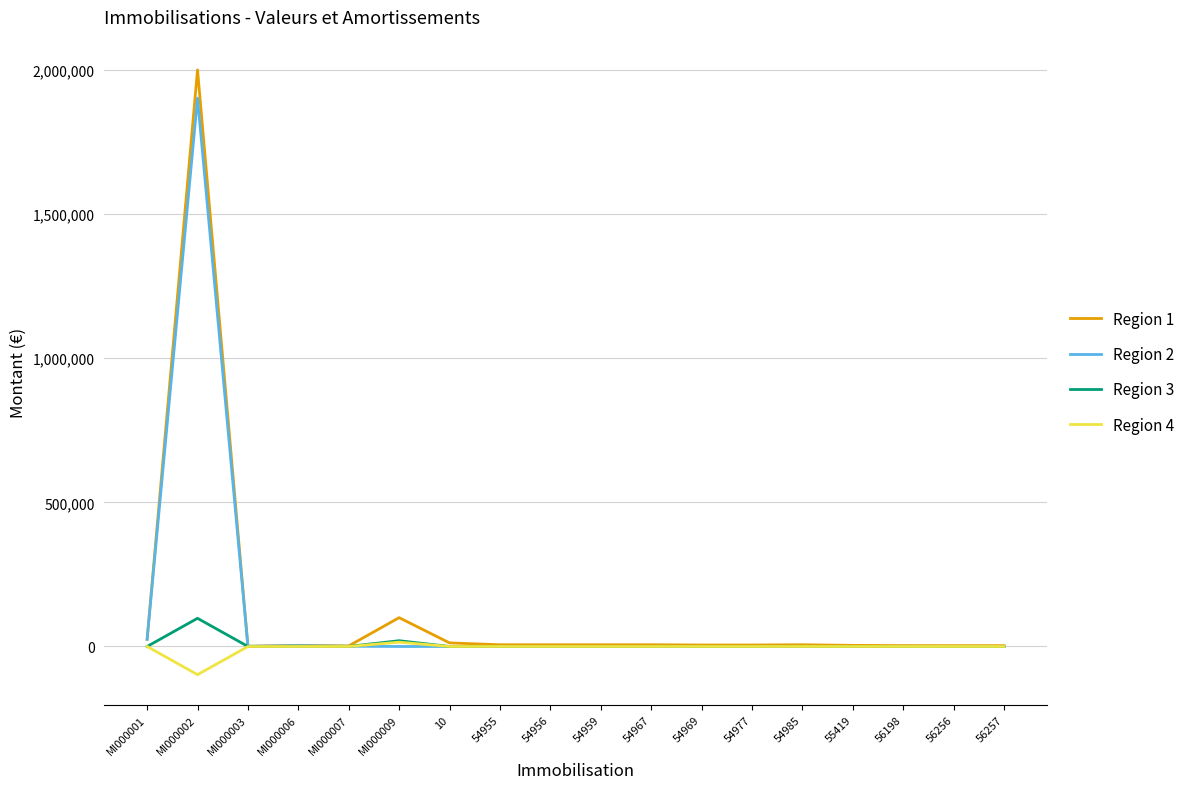

List the series in order of their peak value, lowest first.

Region 4, Region 3, Region 2, Region 1